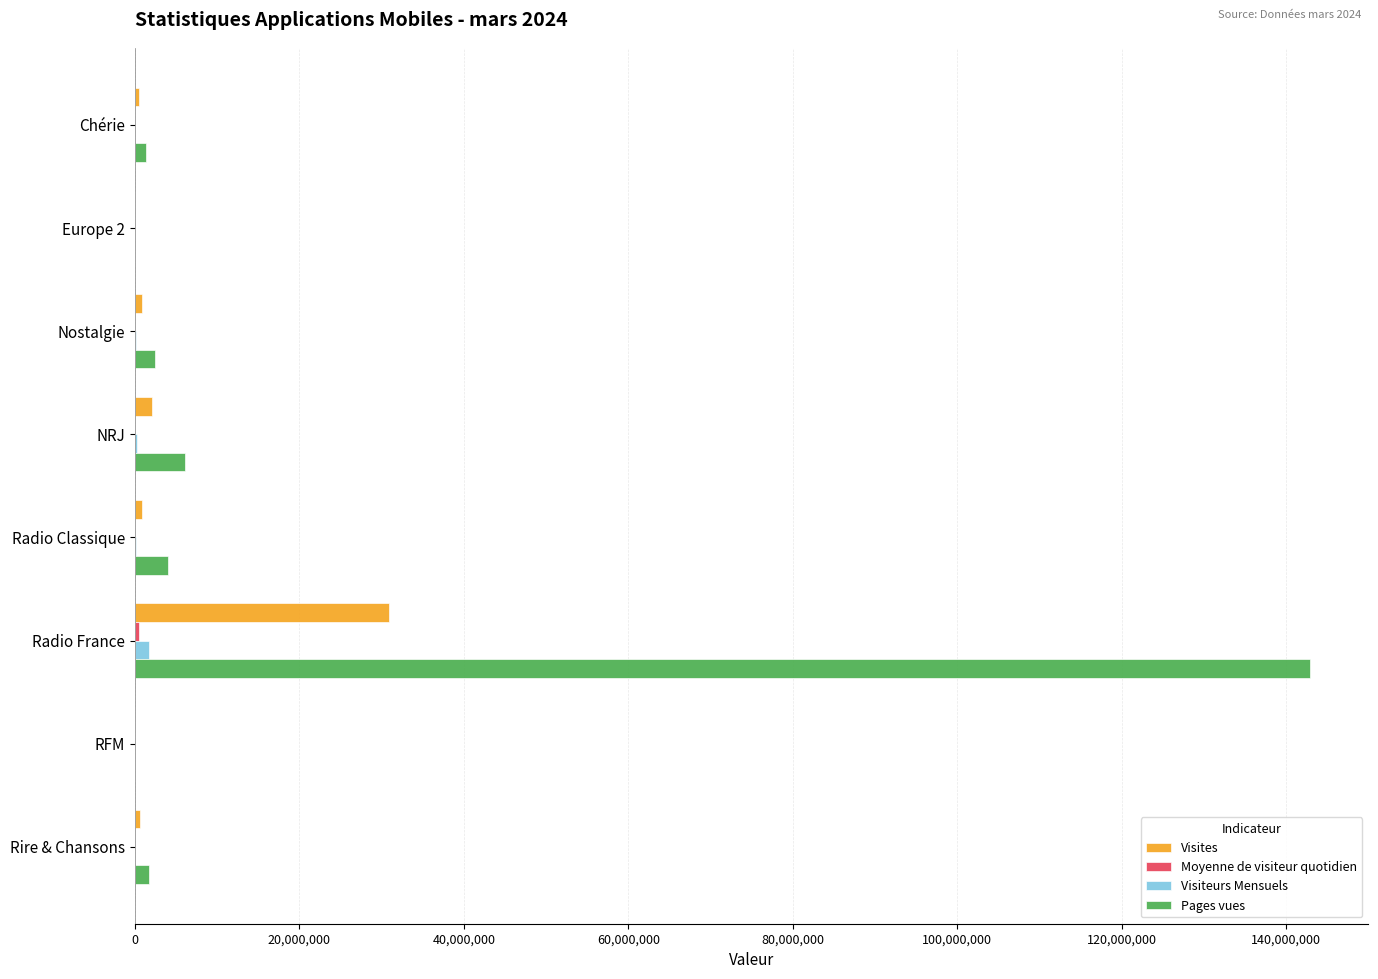

What is the highest value of the Visites series?

30855876